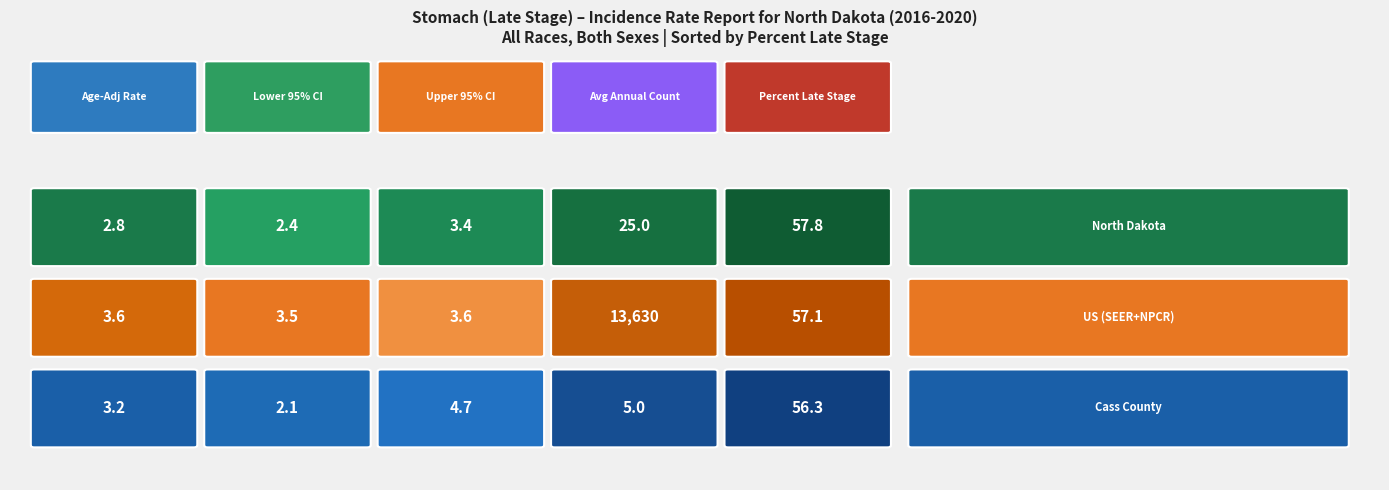

Rank the series at North Dakota from lowest to highest value.

North Dakota, Cass County, US (SEER+NPCR)